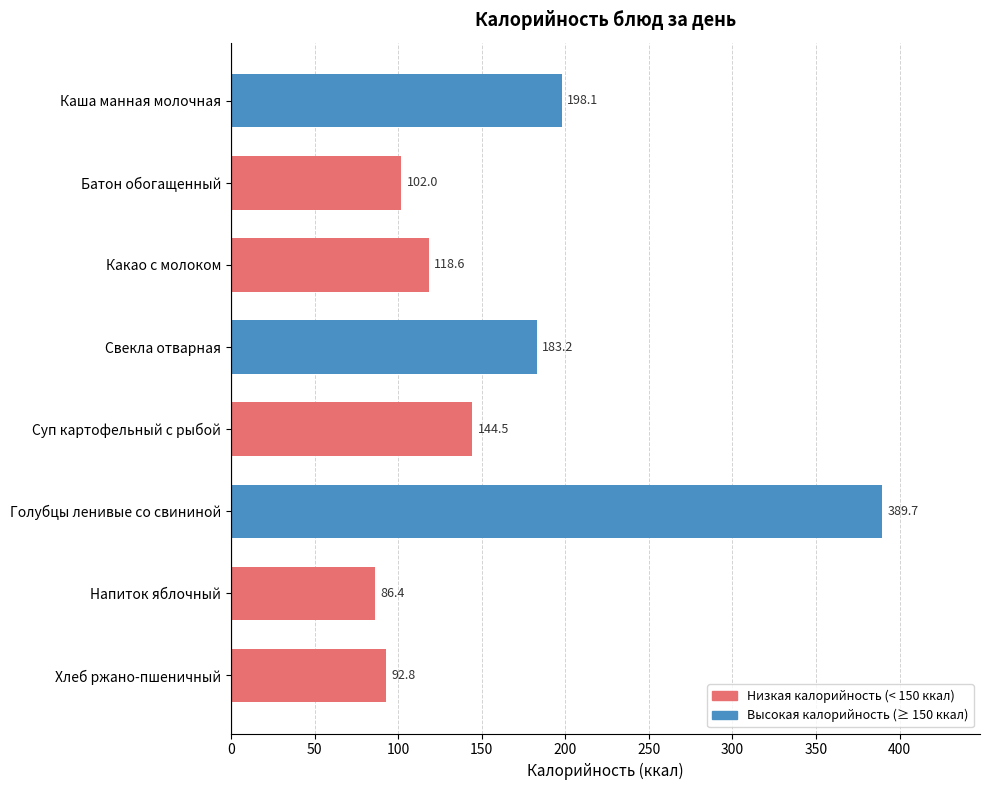

What is the sum of all values?

1315.3